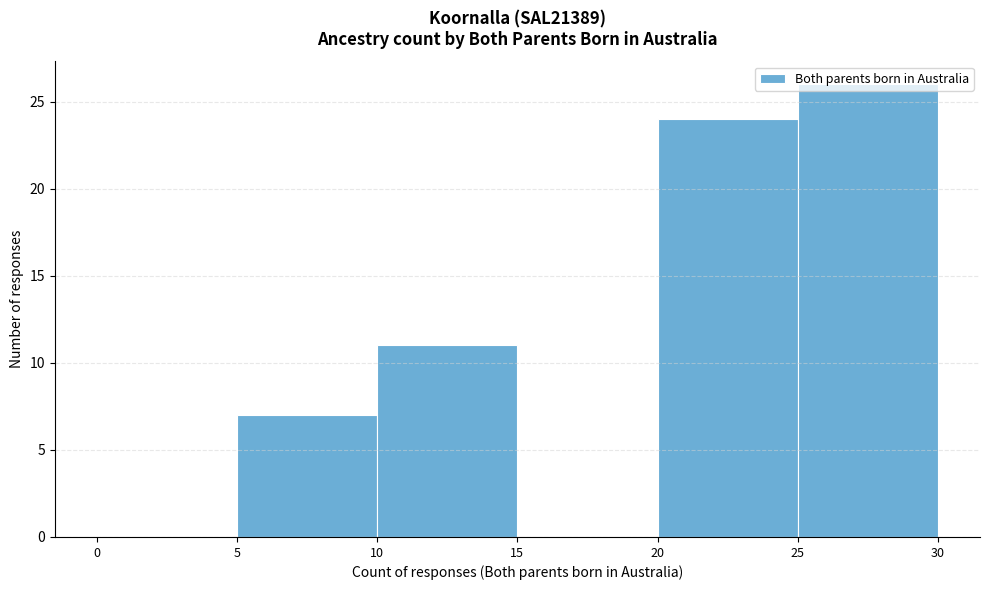

Which range on the x-axis has the tallest bar?

25 to 30